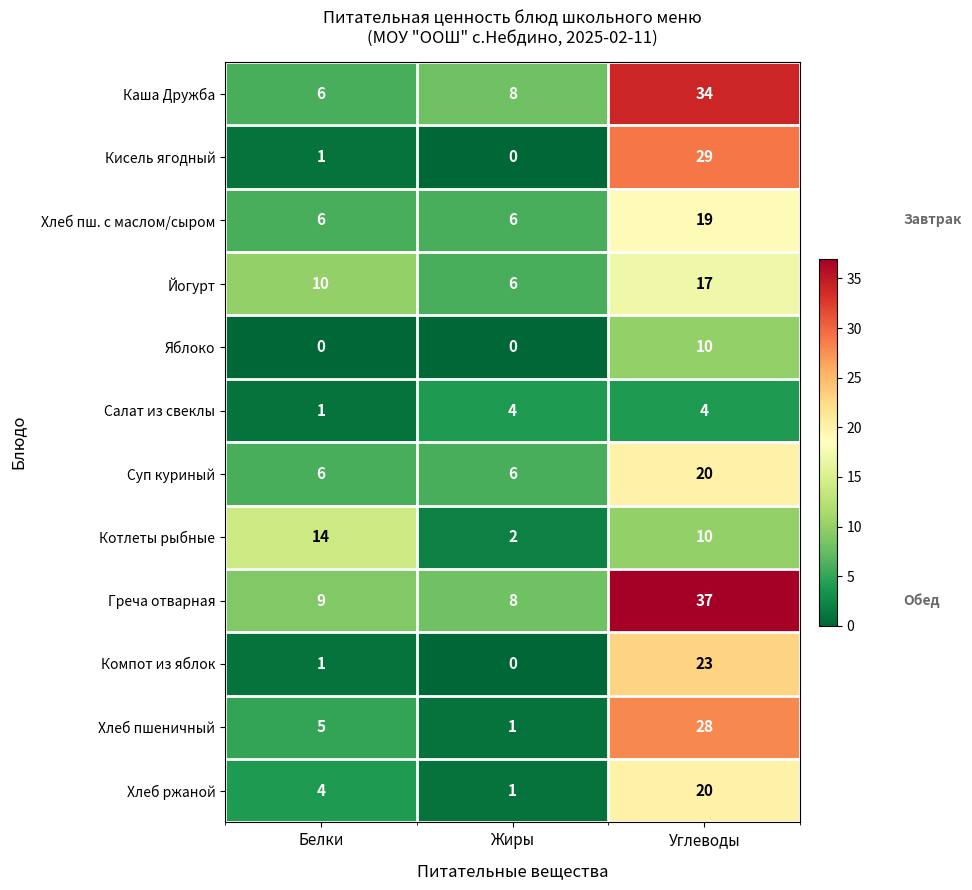

What is the sum of the Яблоко values at Белки and Углеводы?

10